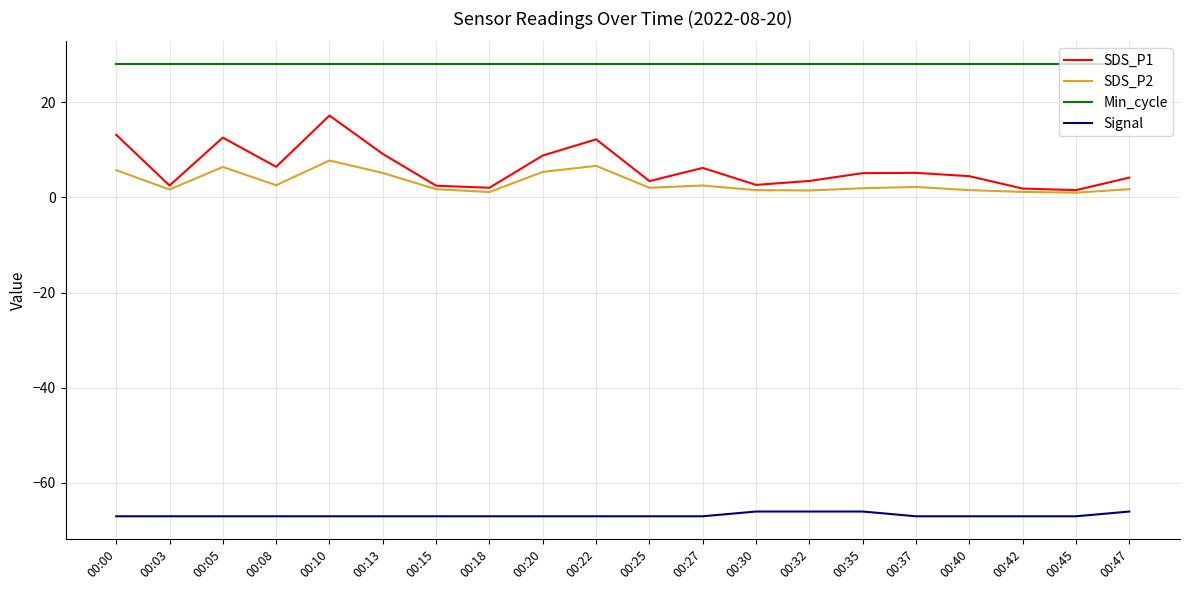

True or false: Min_cycle and Signal cross at least once.

False